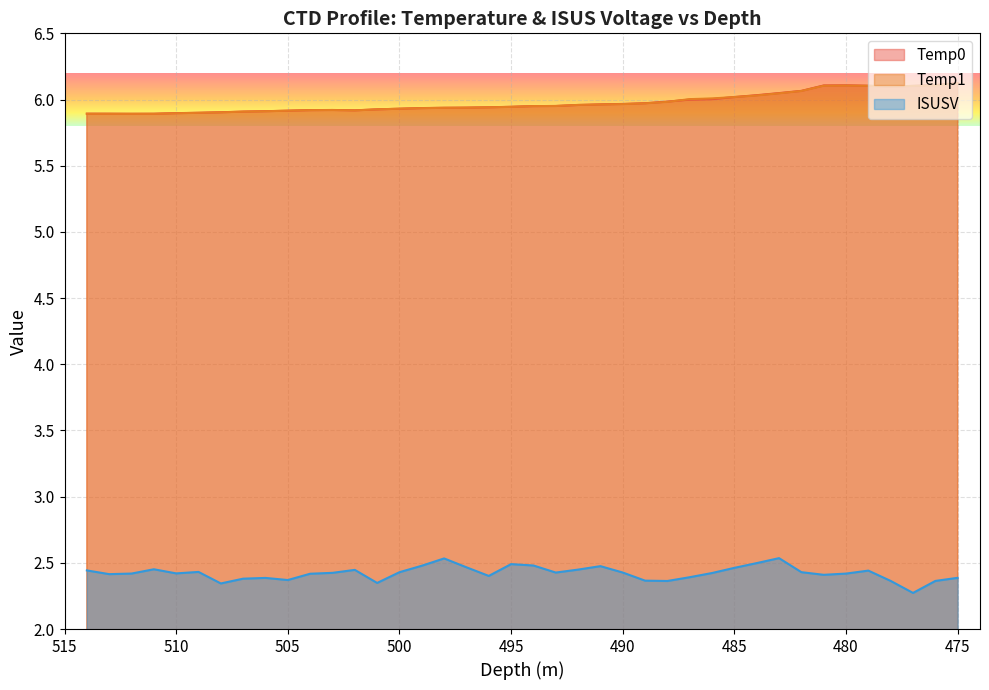

True or false: Temp1 and Temp0 cross at least once.

True